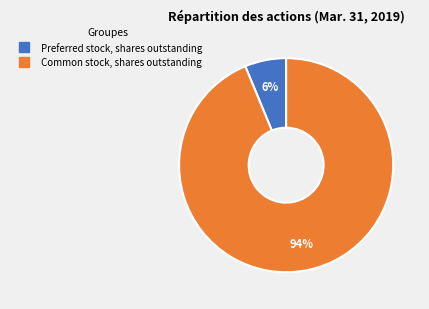

Which slice is the largest?

Common stock, shares outstanding